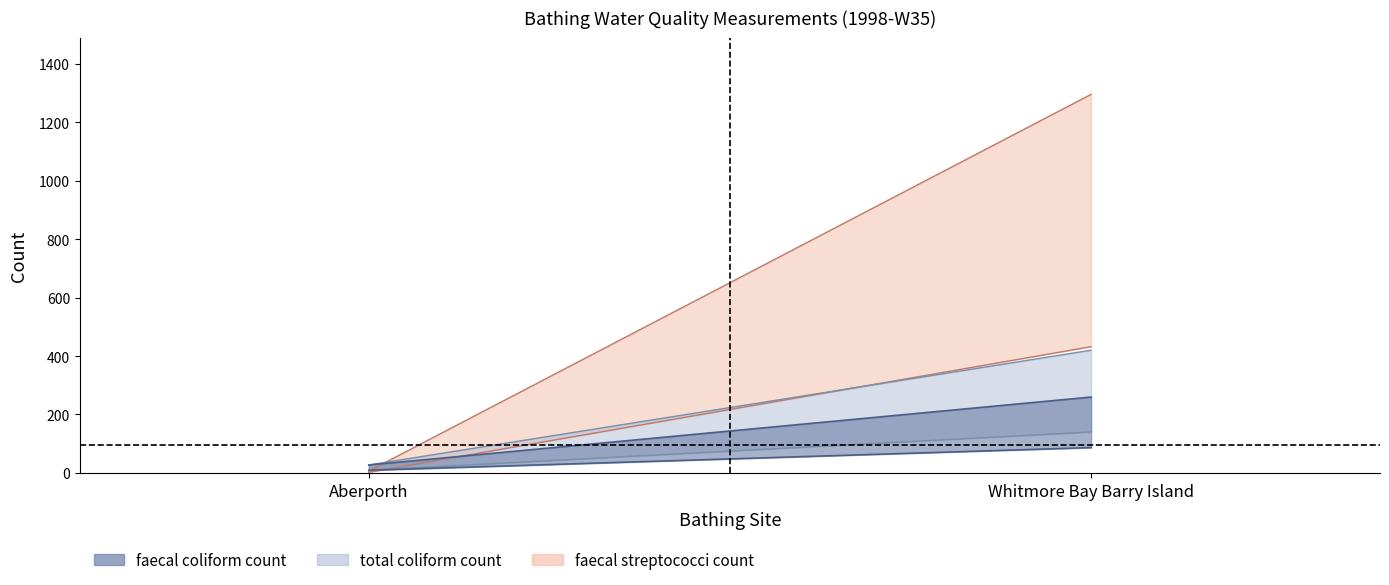

Reading left to right, list all the values displayed in this chart.

faecal coliform count: 18	173
faecal streptococci count: 4	864
total coliform count: 18	280